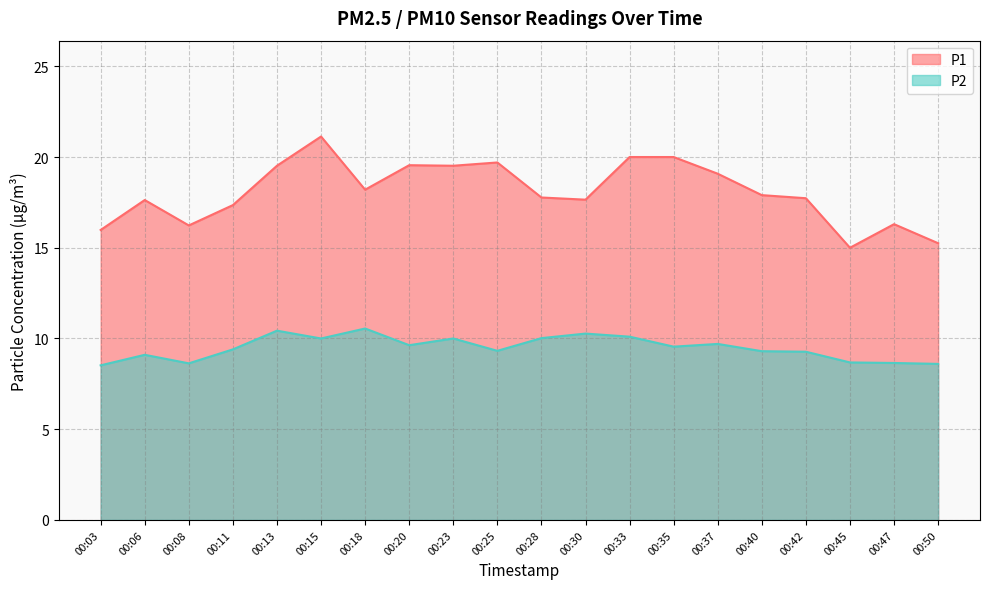

At which category is the sum across all series the highest?

00:15